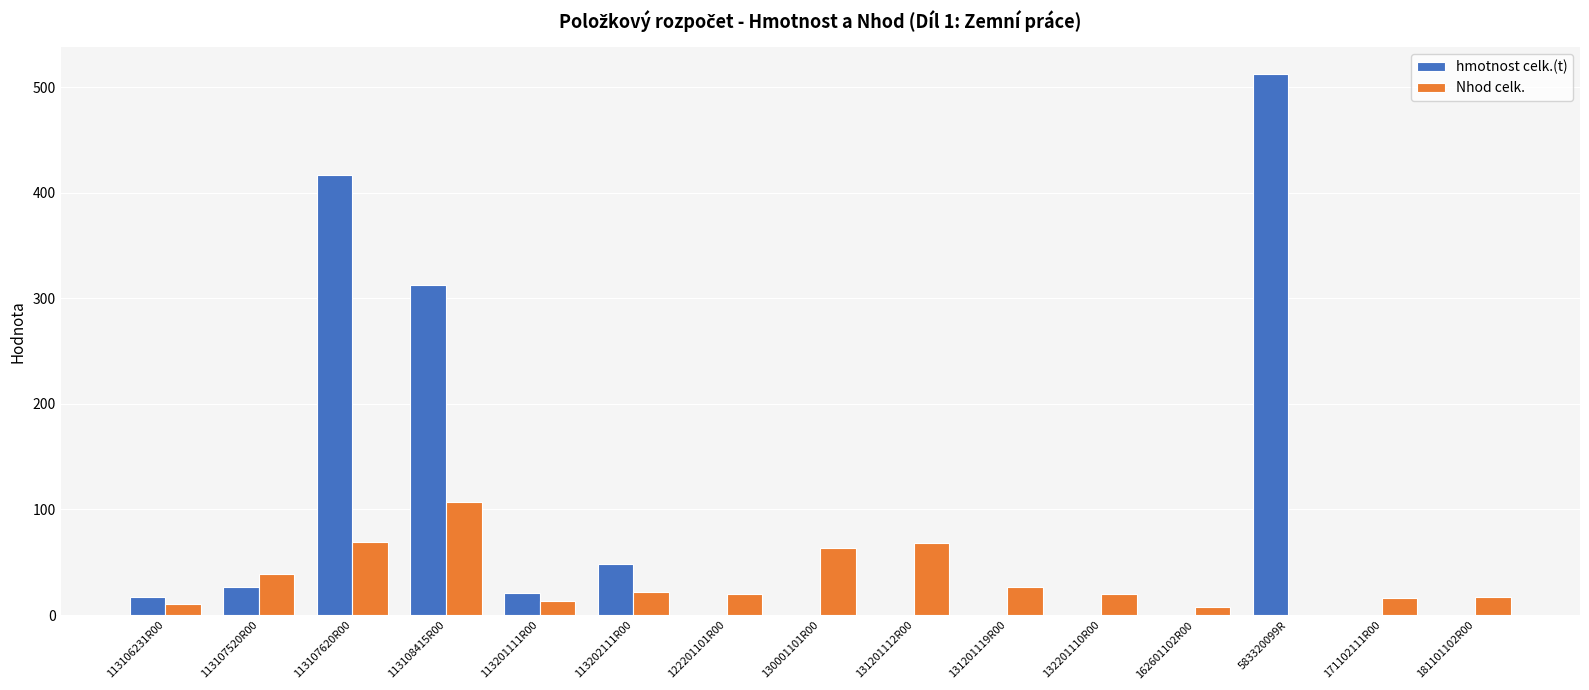

What is the highest value of the Nhod celk. series?

107.1